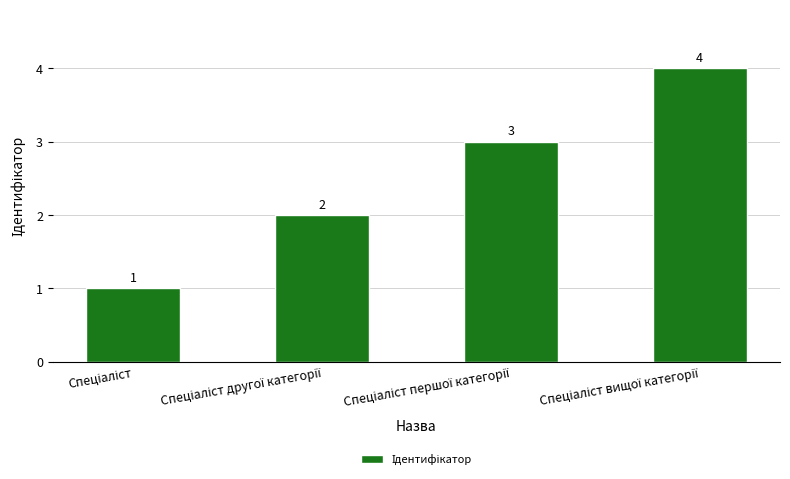

How many values are between 2 and 4?

3